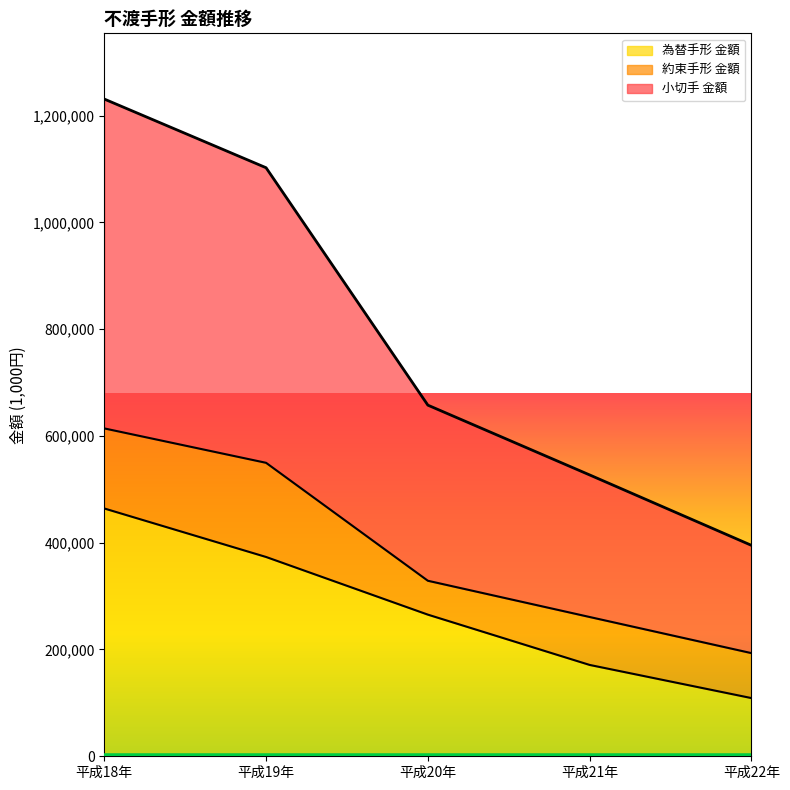

At which label is 為替手形 金額 closest to 286584?

平成20年